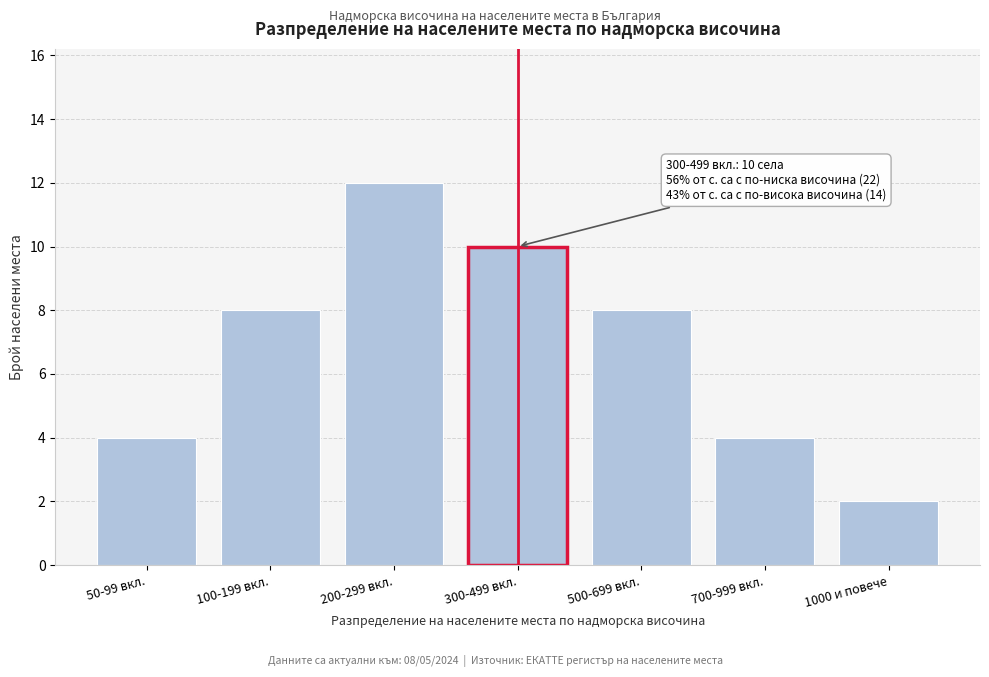

Reading left to right, what are all the values shown in this chart?

4	8	12	10	8	4	2